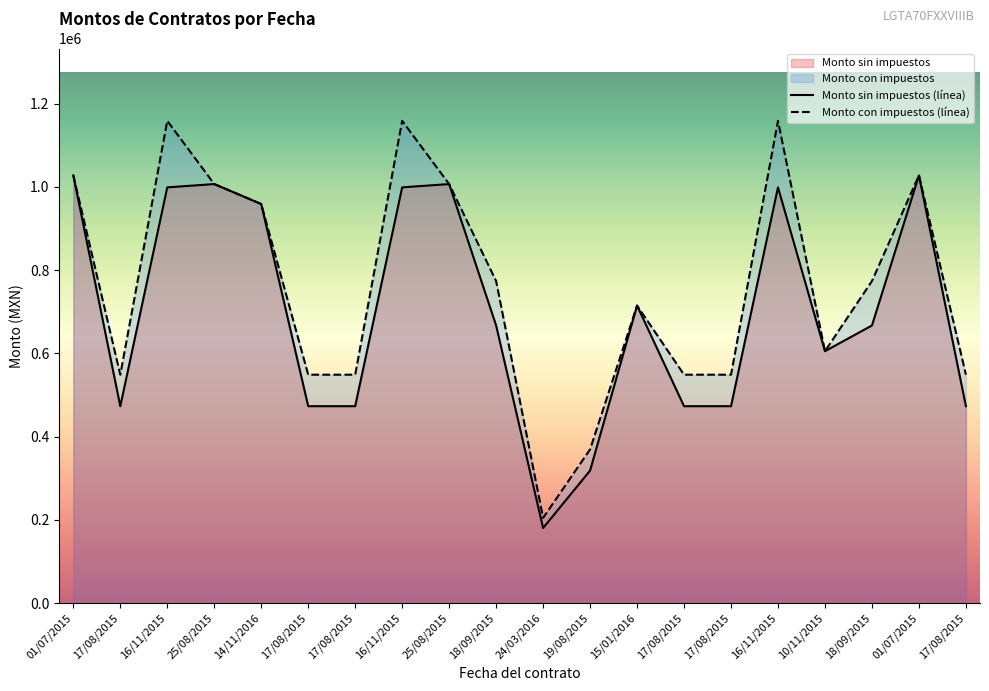

What is the label of the 4th point from the right?

10/11/2015